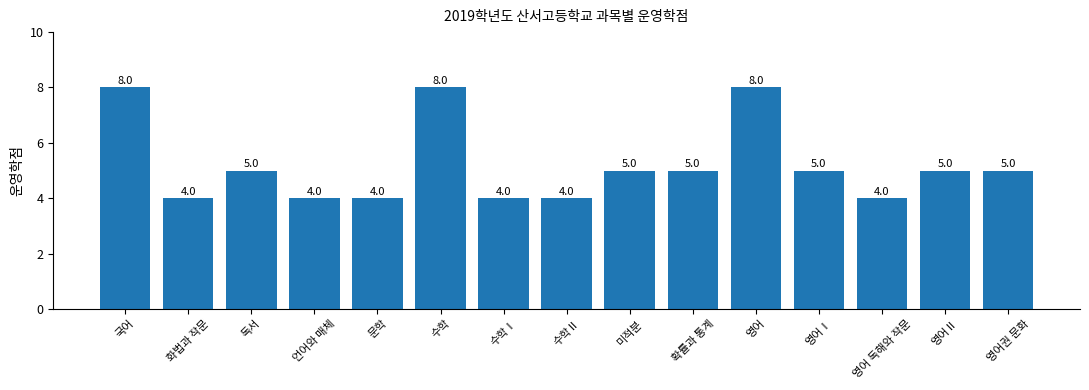

How many data points are less than 5?

6